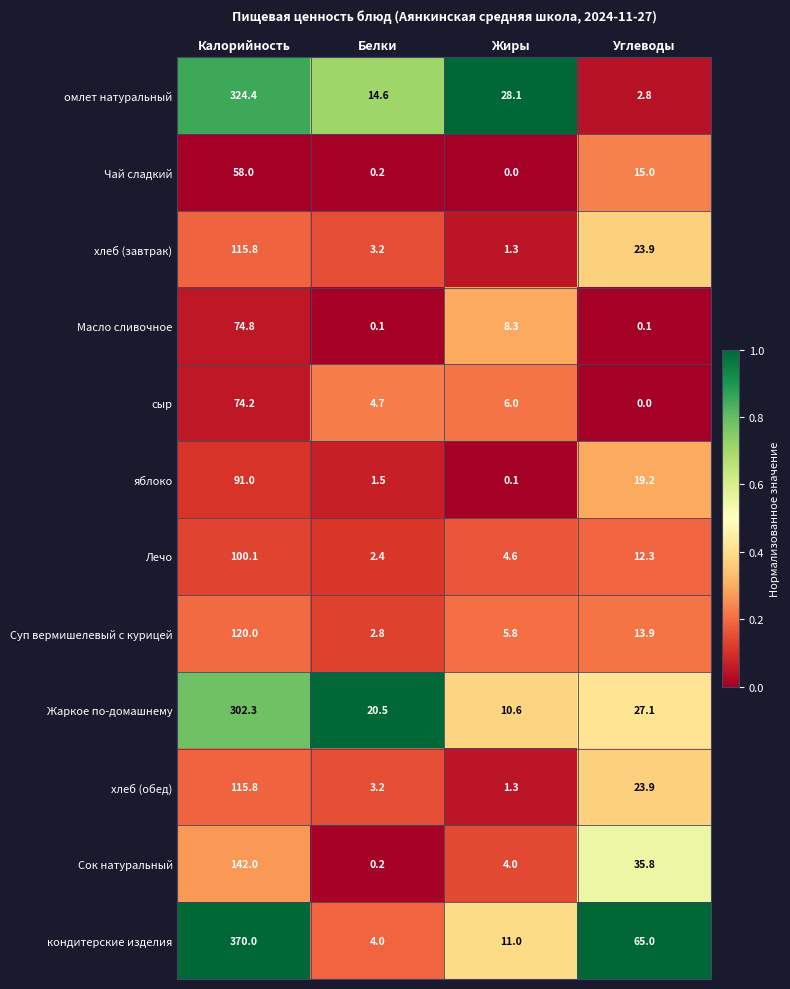

Rank the categories by омлет натуральный value from highest to lowest.

Калорийность, Жиры, Белки, Углеводы